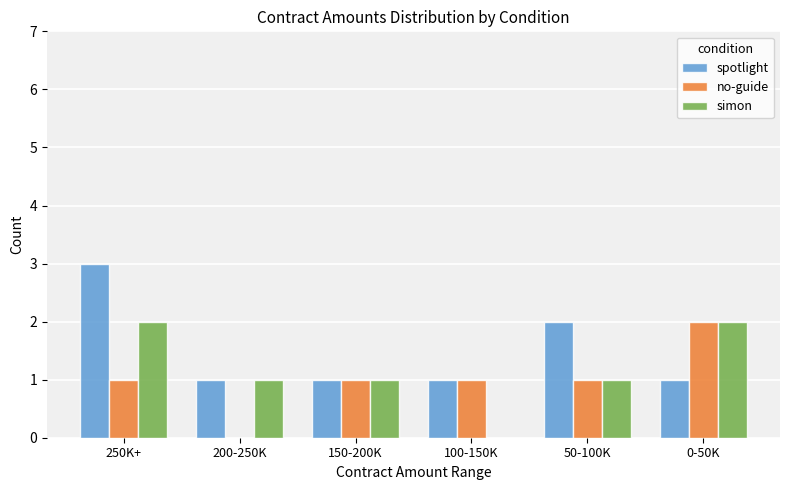

What is the total value across all series at 100-150K?

2